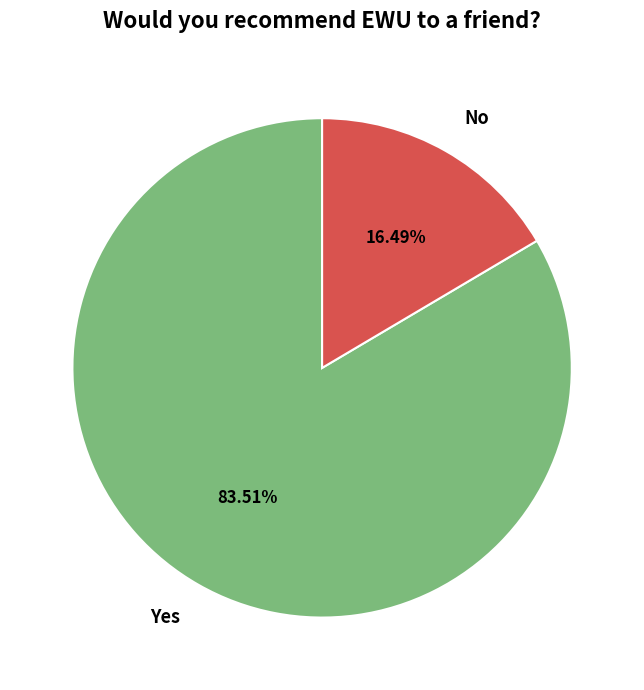

Do Yes and No together represent more than half of the pie?

Yes